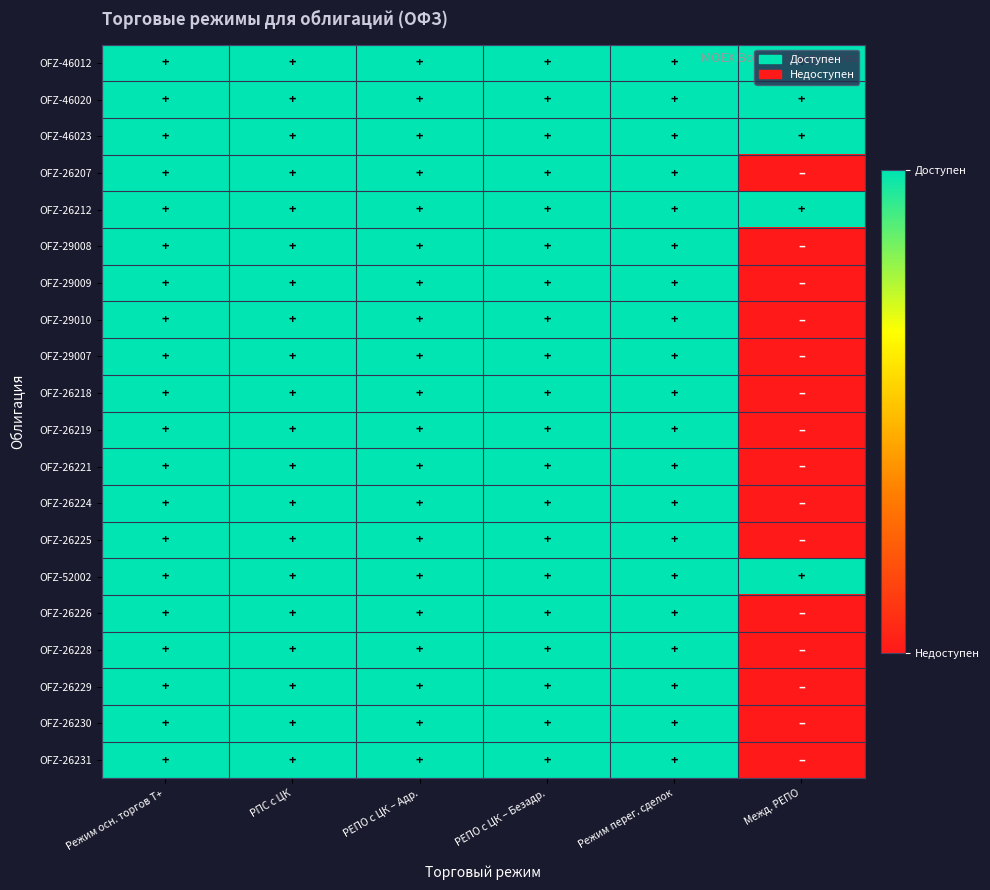

How many categories are shown in the chart?

6